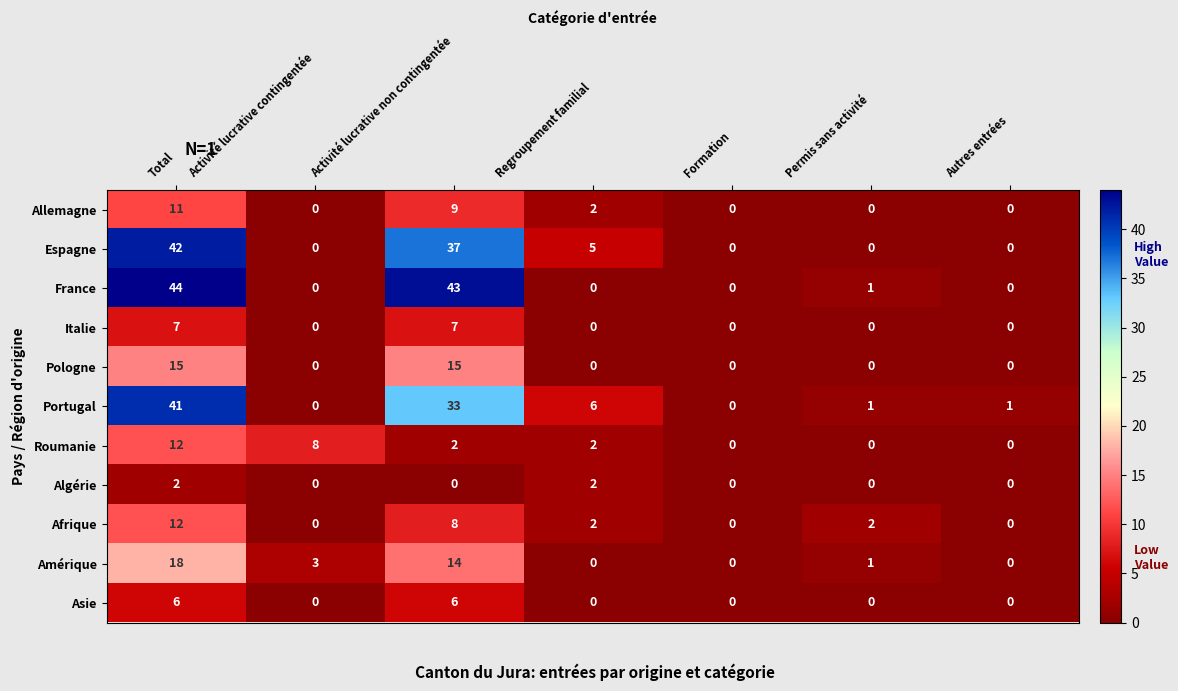

The value of Roumanie at Activité lucrative contingentée is 5. True or false?

False